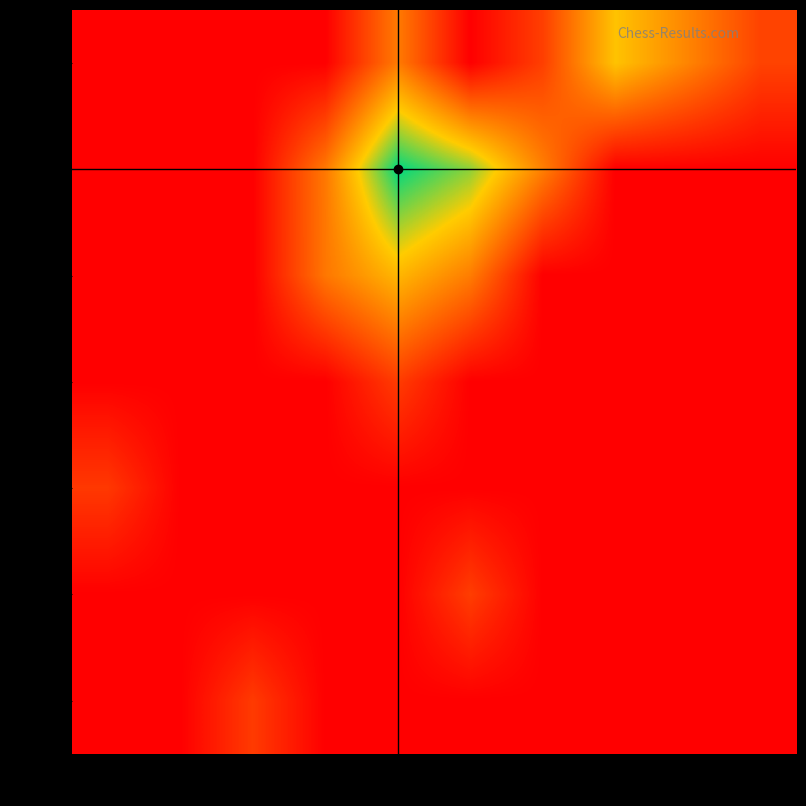

What is the total value across all series at 2450?

173.3